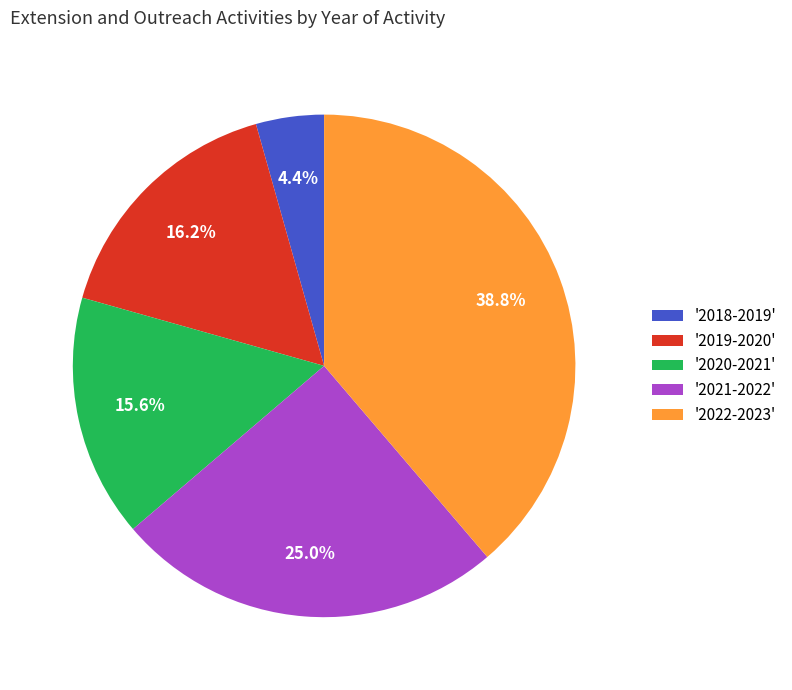

Approximately how many times larger is the value at '2022-2023' compared to '2020-2021'?

2.5